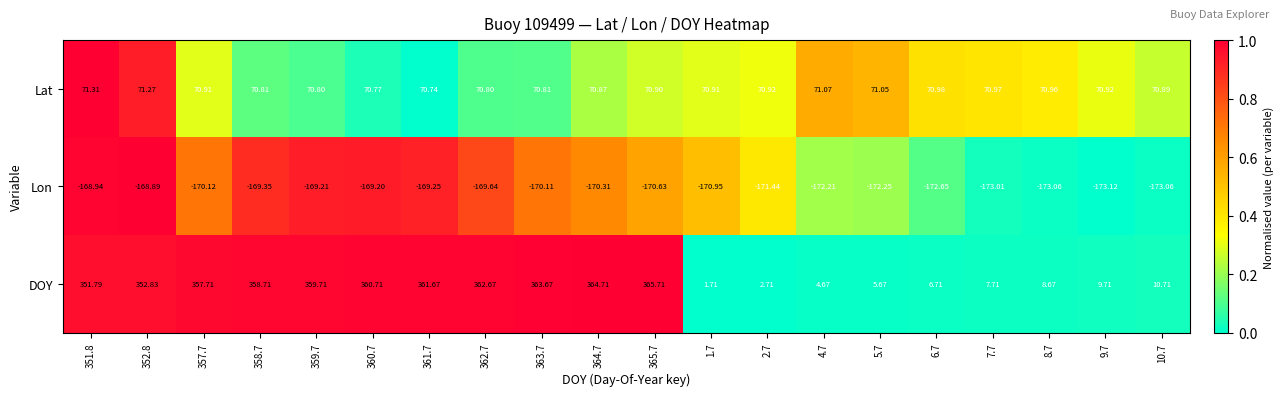

Rank the series by their maximum value, from lowest to highest.

Lon, Lat, DOY